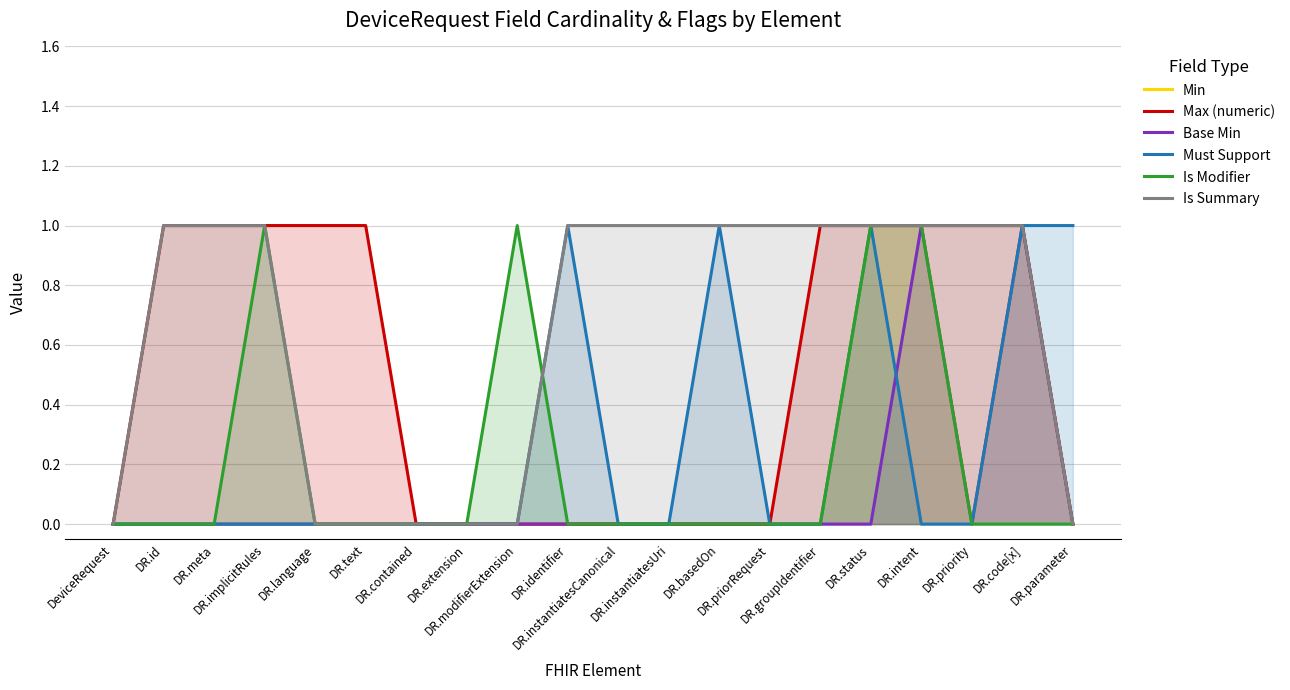

What is the label of the 1st point from the left?

DeviceRequest